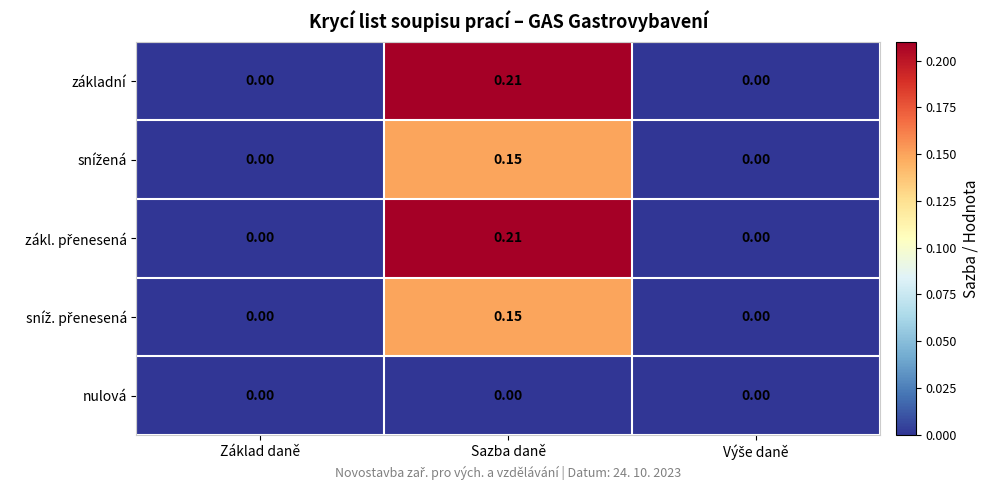

At which category is the sum across all series the highest?

Sazba daně